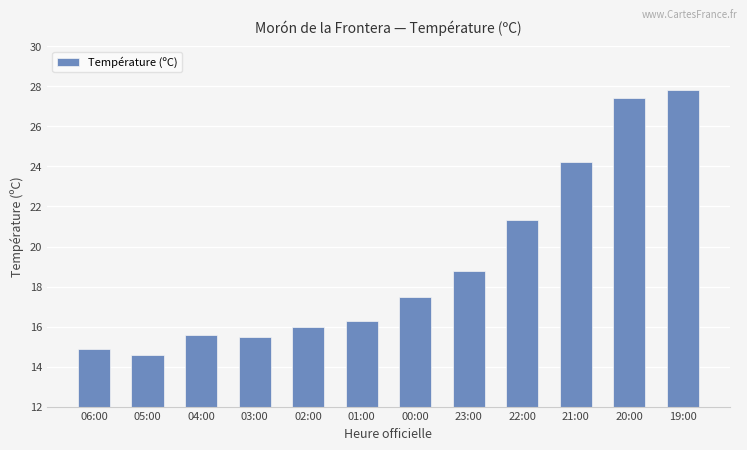

What position from the left is 01:00?

6